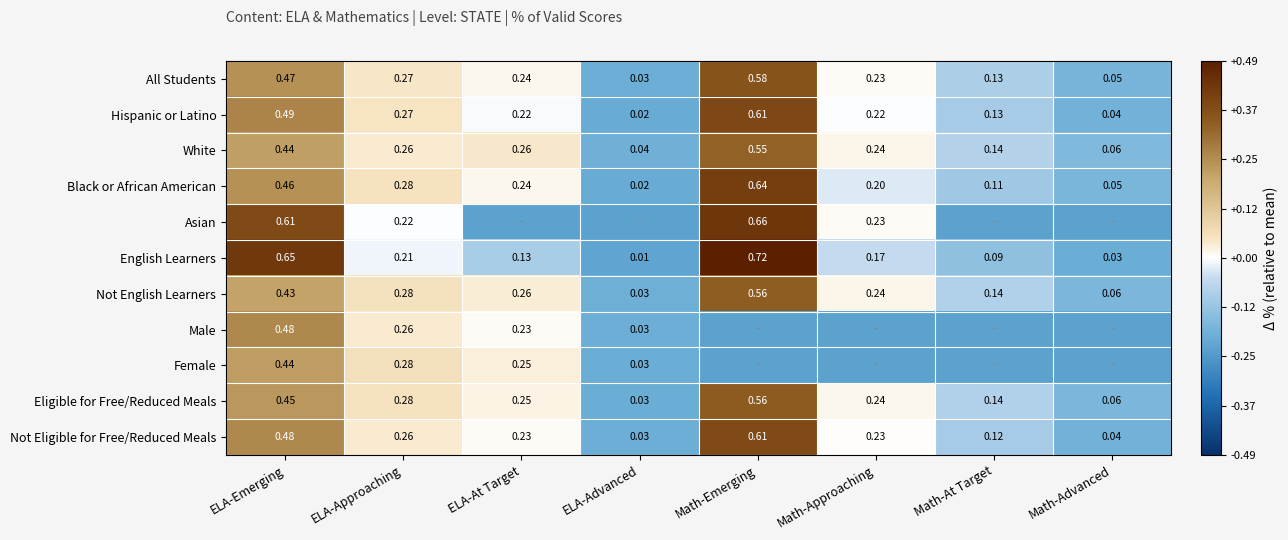

At which label is Not English Learners closest to 0?

ELA-Advanced